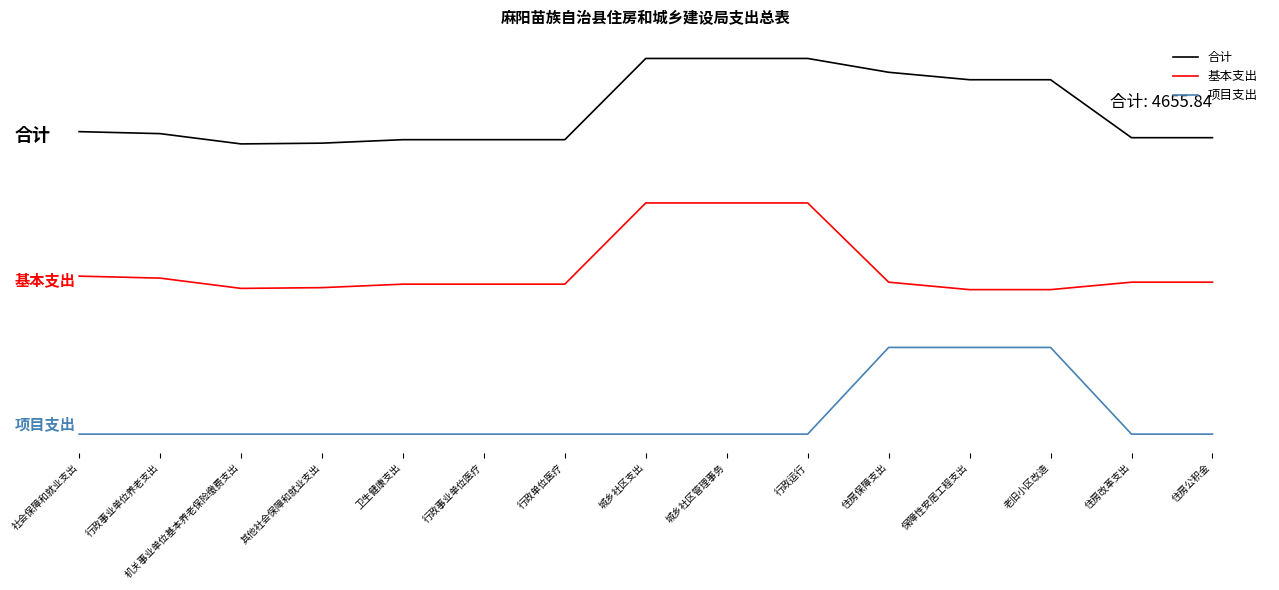

At which category does 基本支出 reach its first local valley?

机关事业单位基本养老保险缴费支出